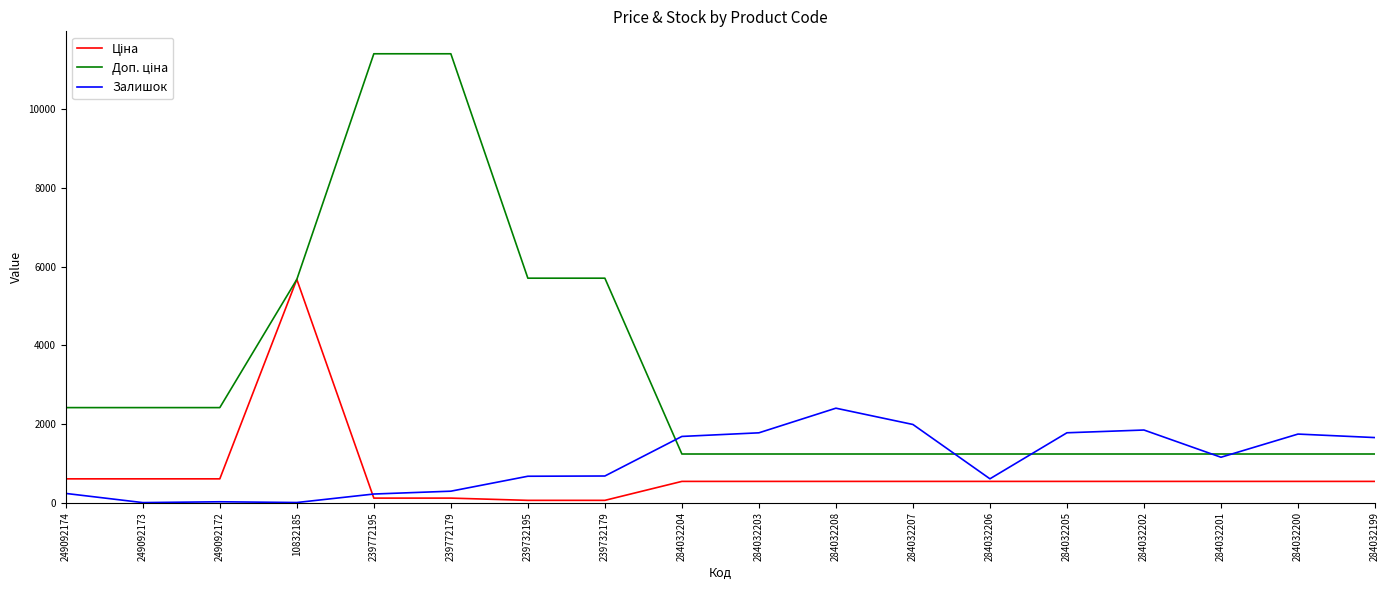

What is the difference between the highest and lowest values at 249092173?

2414.8